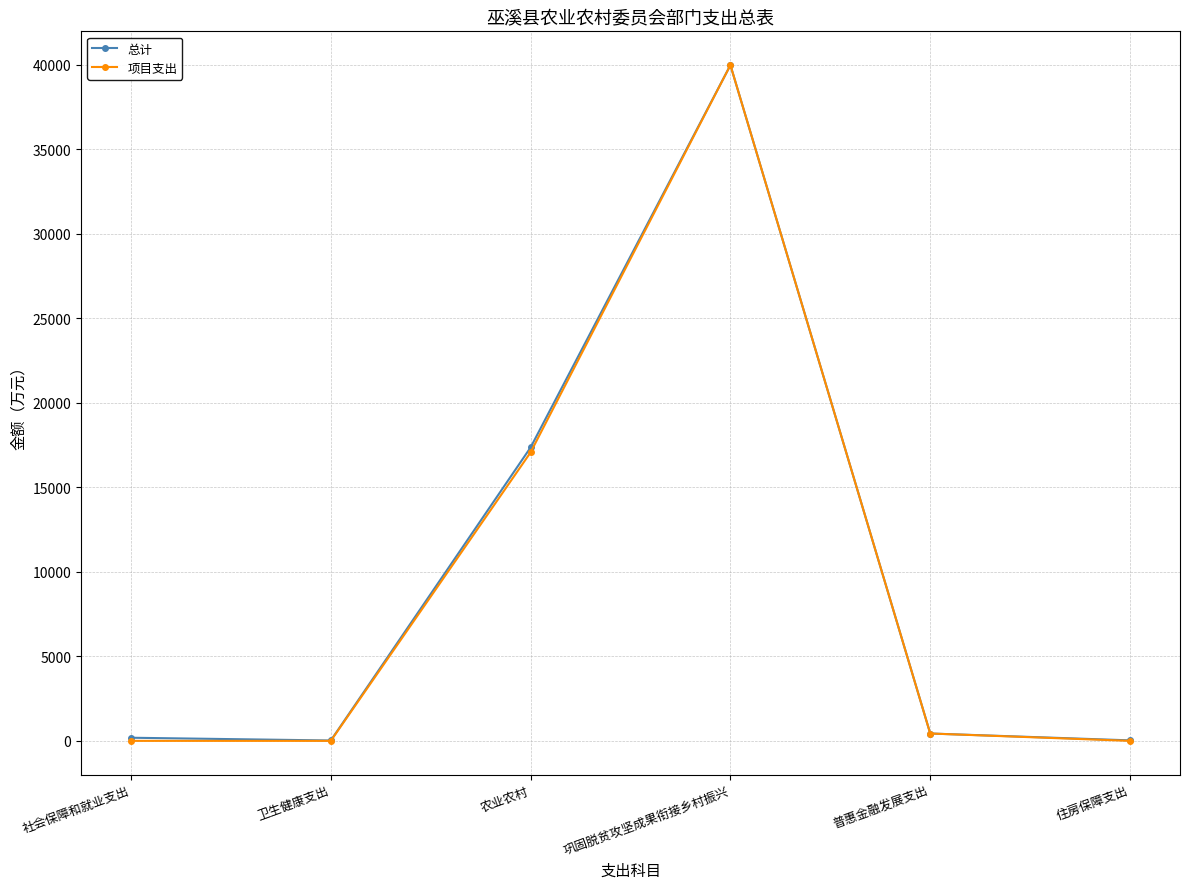

The 总计 series shows 16611.9 at 巩固脱贫攻坚成果衔接乡村振兴. True or false?

False